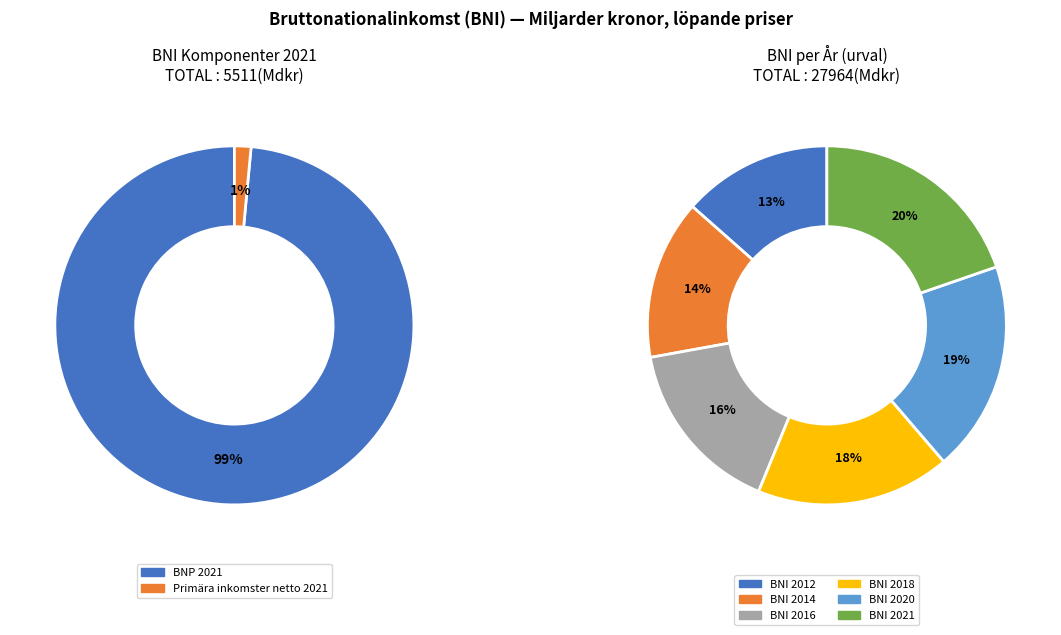

Is 2021 the majority of the pie?

No